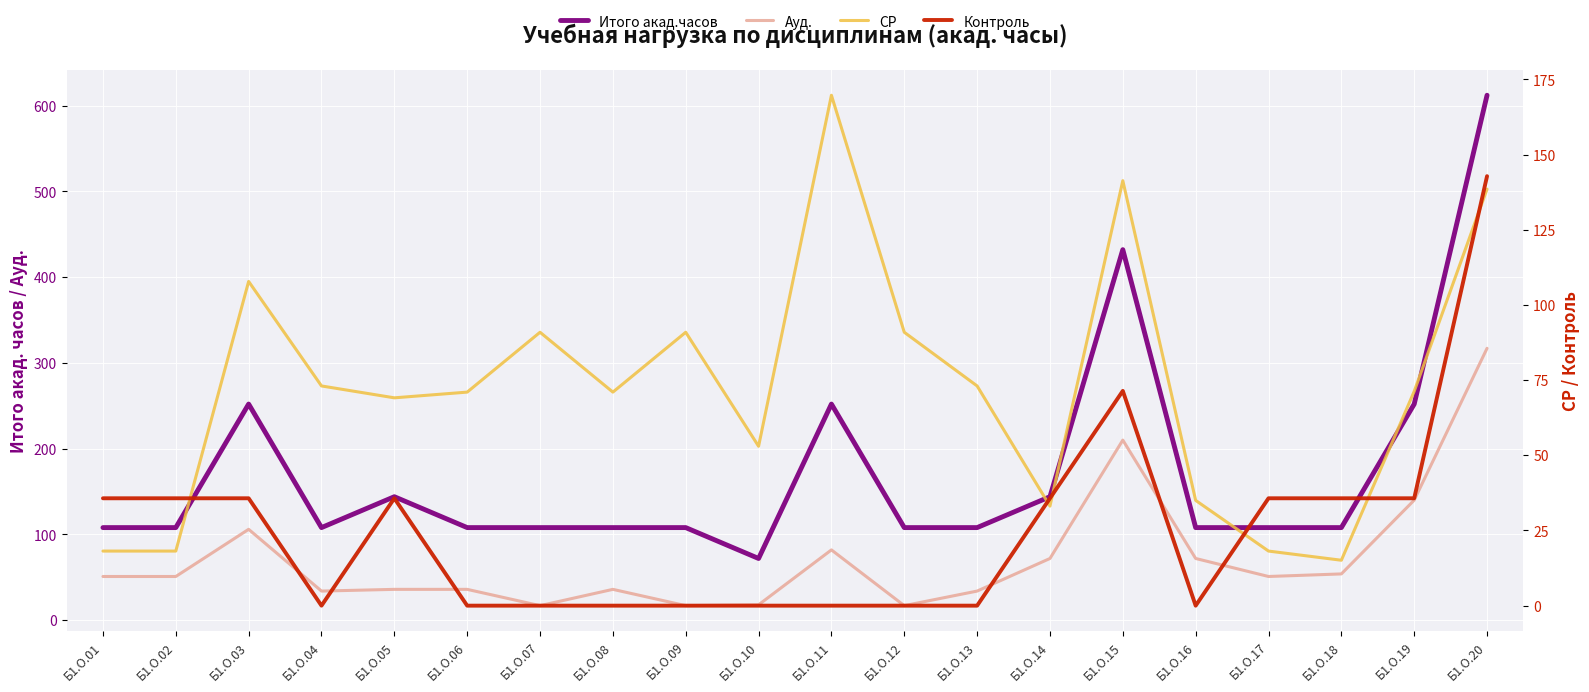

Reading right to left, transcribe all the data shown in this chart.

Итого акад.часов: 612.0	252.0	108.0	108.0	108.0	432.0	144.0	108.0	108.0	252.0	72.0	108.0	108.0	108.0	108.0	144.0	108.0	252.0	108.0	108.0
Ауд.: 317.0	140.0	54.0	51.0	72.0	210.0	72.0	34.0	17.0	82.0	18.0	17.0	36.0	17.0	36.0	36.0	34.0	106.0	51.0	51.0
СР: 138.5	71.2	15.1	18.1	35.0	141.3	33.1	73.0	90.9	169.7	53.0	90.9	71.0	90.9	71.0	69.1	73.0	107.8	18.1	18.1
Контроль: 142.8	35.7	35.7	35.7	0.0	71.4	35.7	0.0	0.0	0.0	0.0	0.0	0.0	0.0	0.0	35.7	0.0	35.7	35.7	35.7